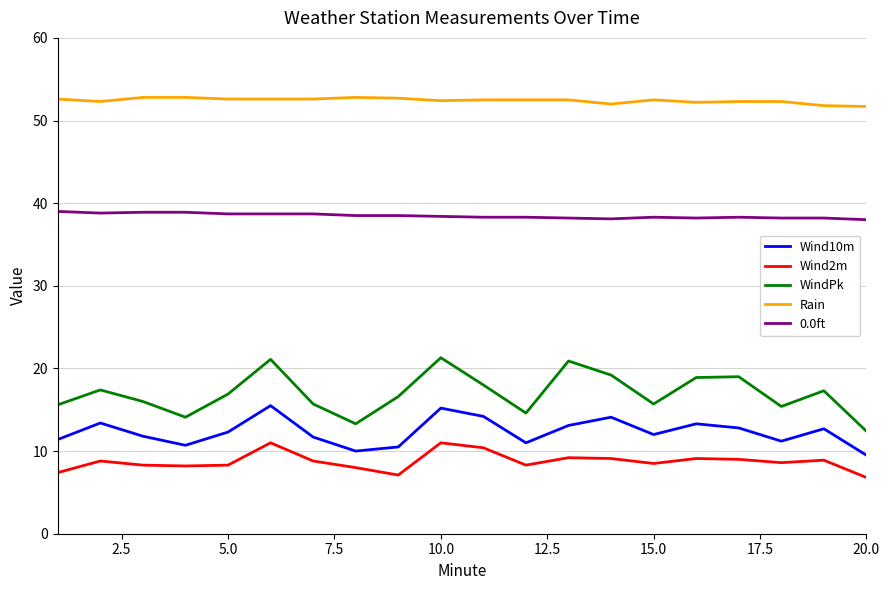

Which series has the widest spread of values?

WindPk